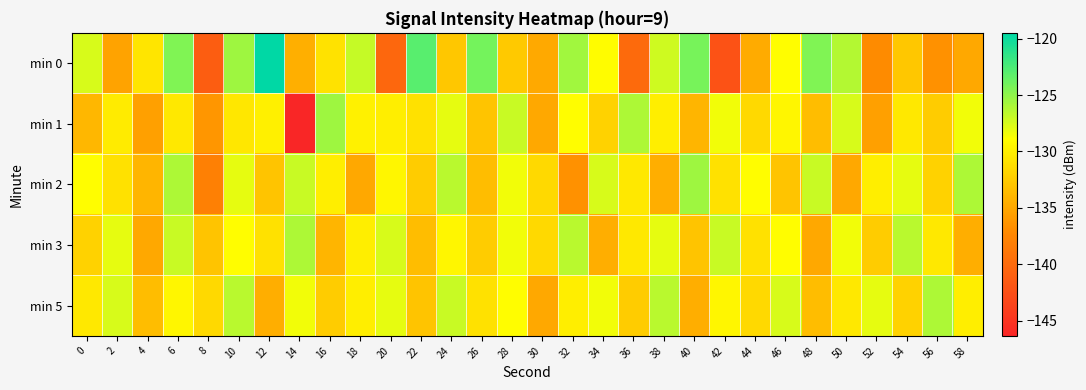

Count the number of data series in this chart.

5